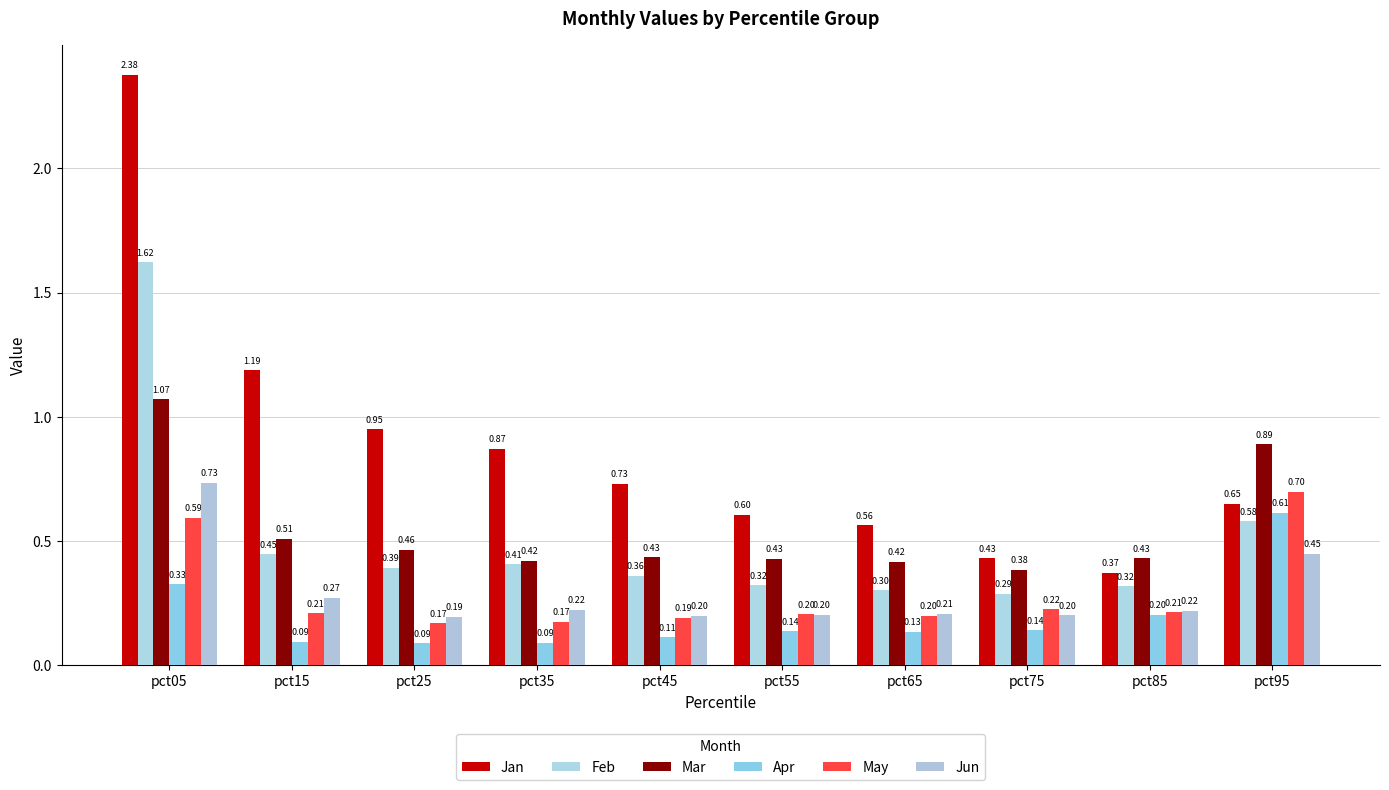

At which category is the sum across all series the highest?

pct05